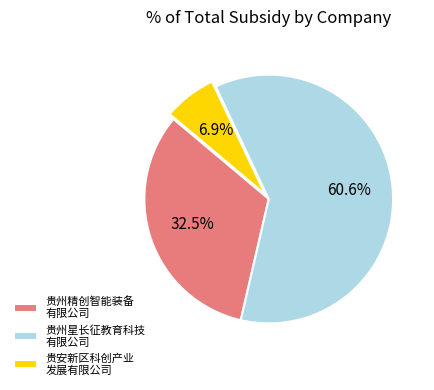

What is the total percentage of 贵安新区科创产业 发展有限公司 and 贵州星长征教育科技 有限公司?

67.5%